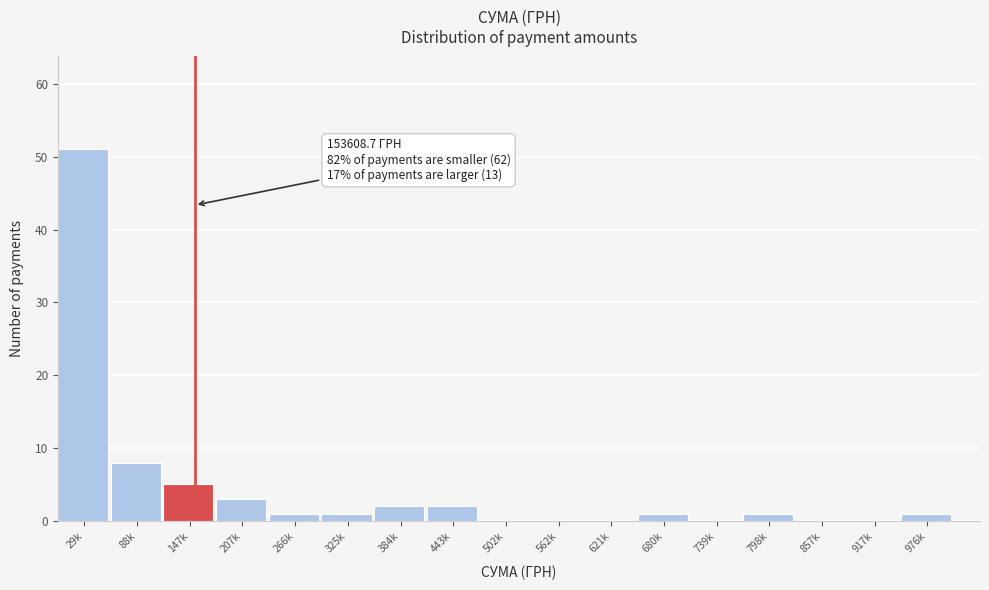

Reading left to right, what are all the values shown in this chart?

29k=51	88k=8	147k=5	207k=3	266k=1	325k=1	384k=2	443k=2	502k=0	562k=0	621k=0	680k=1	739k=0	798k=1	857k=0	917k=0	976k=1